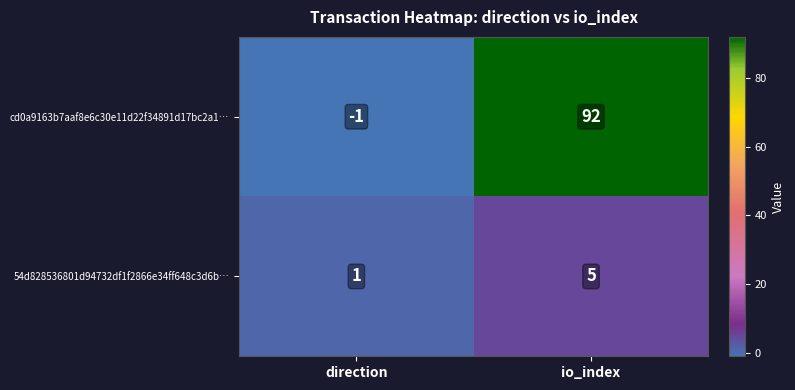

What is the maximum value for 54d828536801d94732df1f2866e34ff648c3d6b…?

5